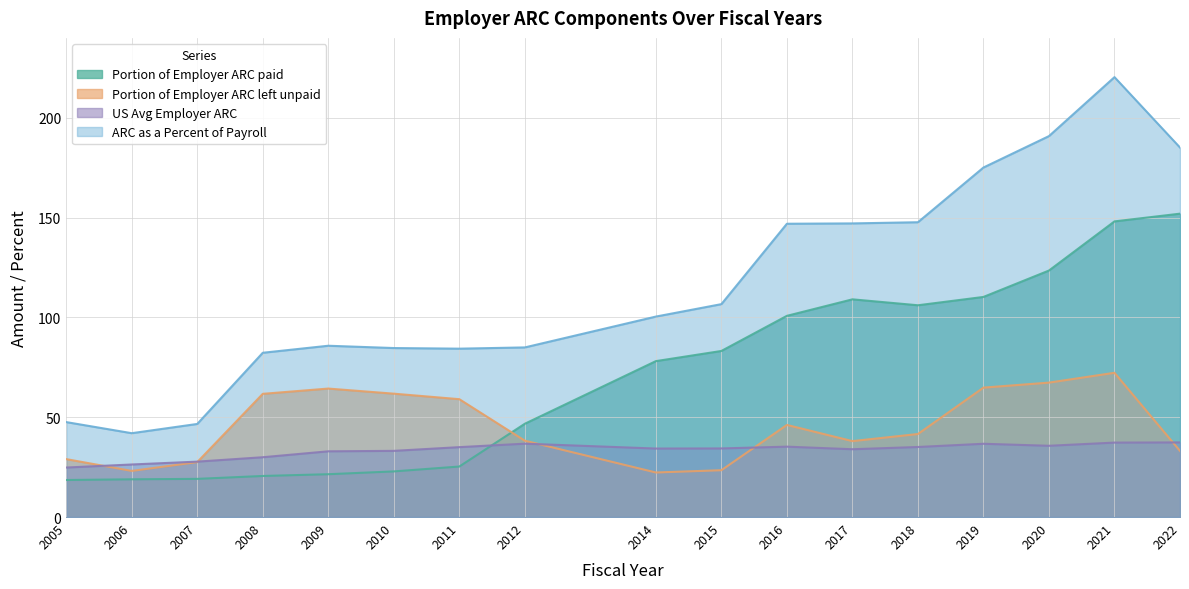

How many lines are shown in the chart?

4